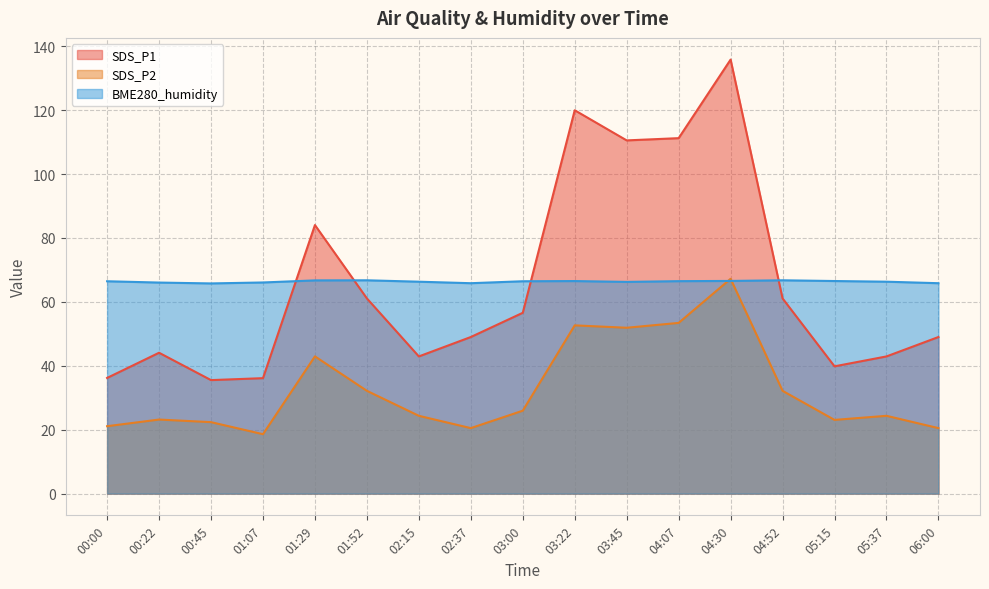

Does the chart display data point markers on the line(s)?

No